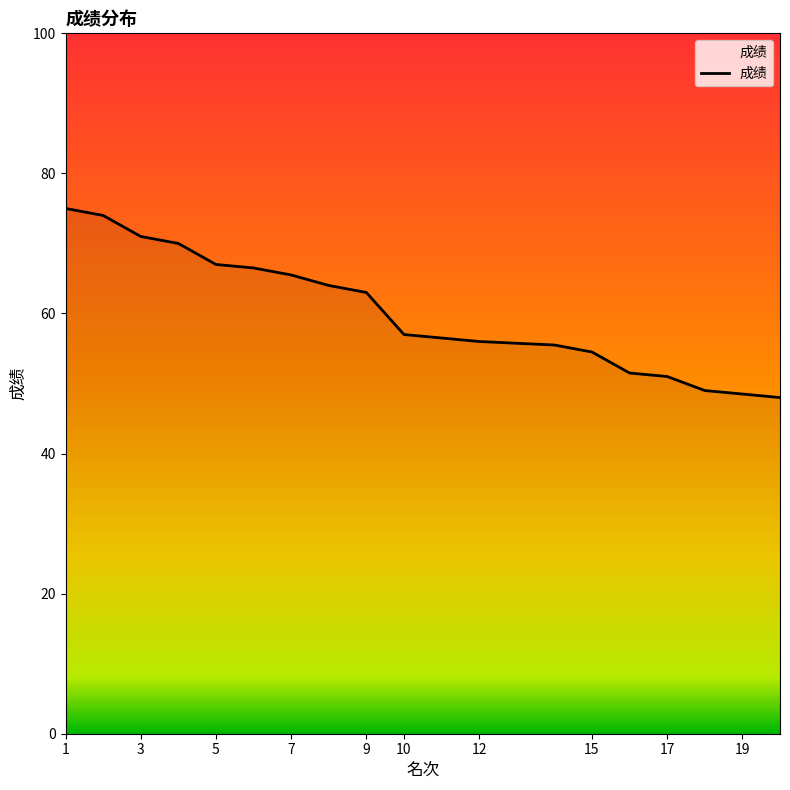

Reading left to right, what are all the values shown in this chart?

75.0	74.0	71.0	70.0	67.0	66.5	65.5	64.0	63.0	57.0	57.0	56.0	56.0	55.5	54.5	51.5	51.0	49.0	48.5	48.0